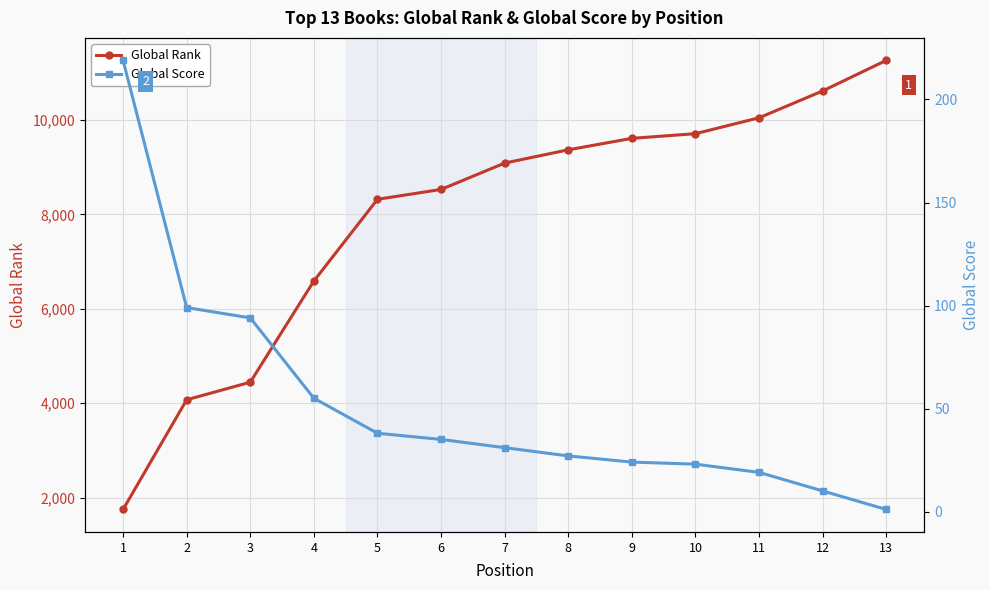

True or false: Global Rank and Global Score intersect in this chart.

False